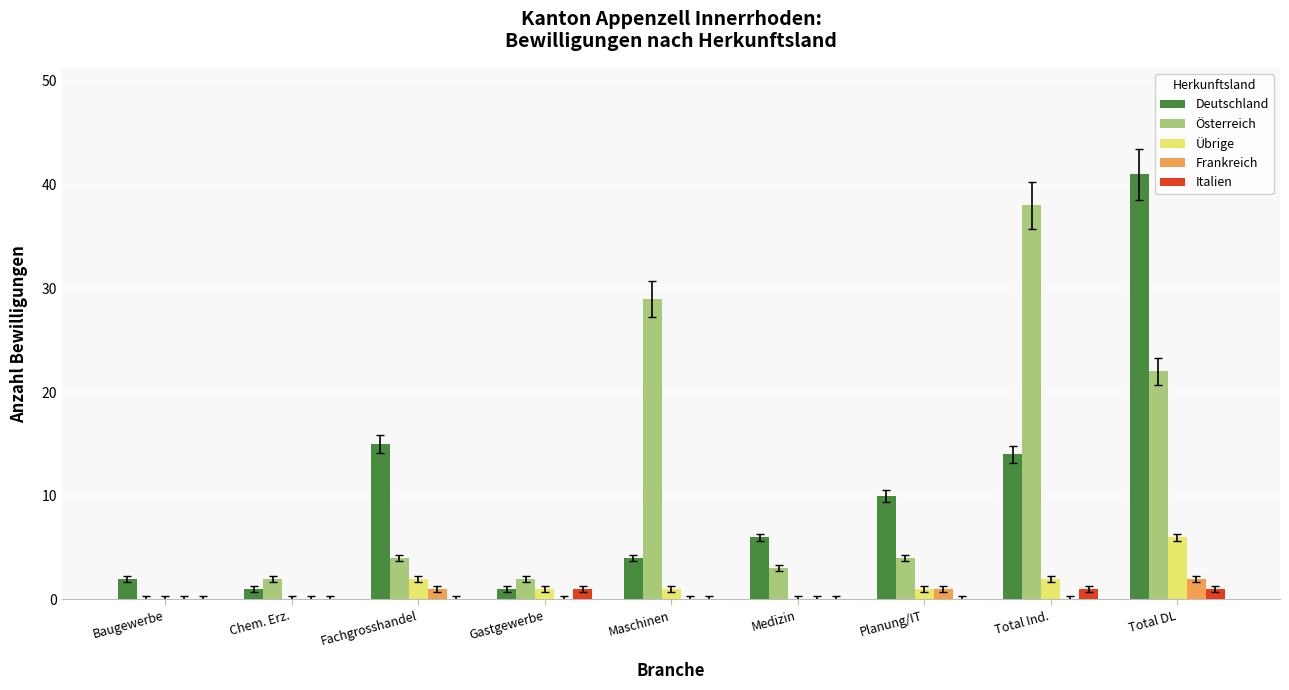

Is the value of Deutschland at Maschinen greater than the value of Österreich at Maschinen?

No